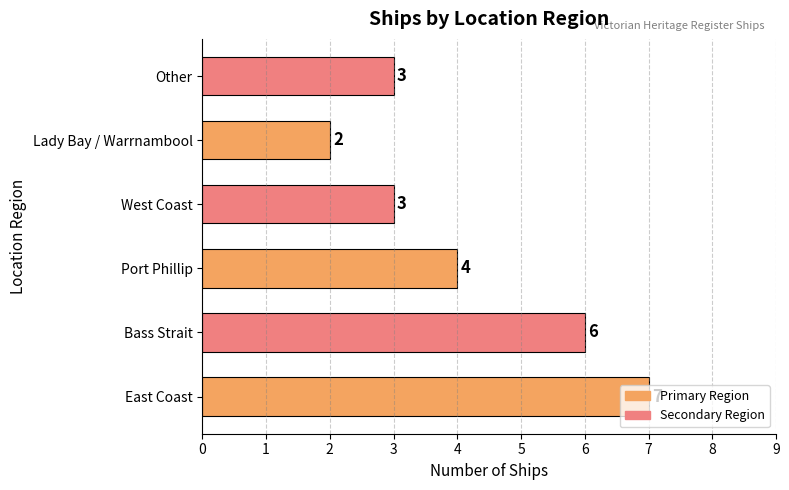

Which has a higher value, Bass Strait or West Coast?

Bass Strait